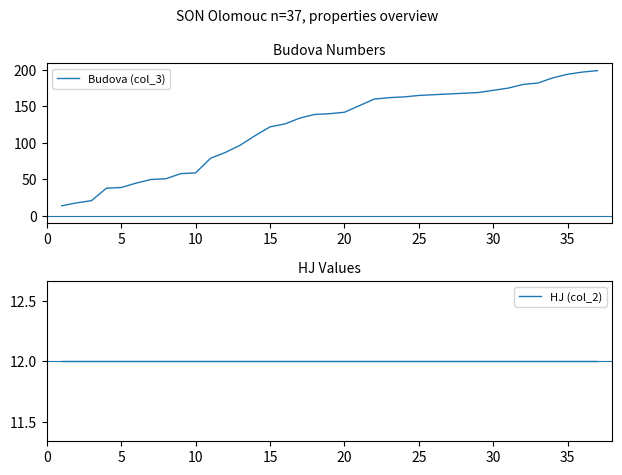

What is the lowest value of the Budova (col_3) series?

14